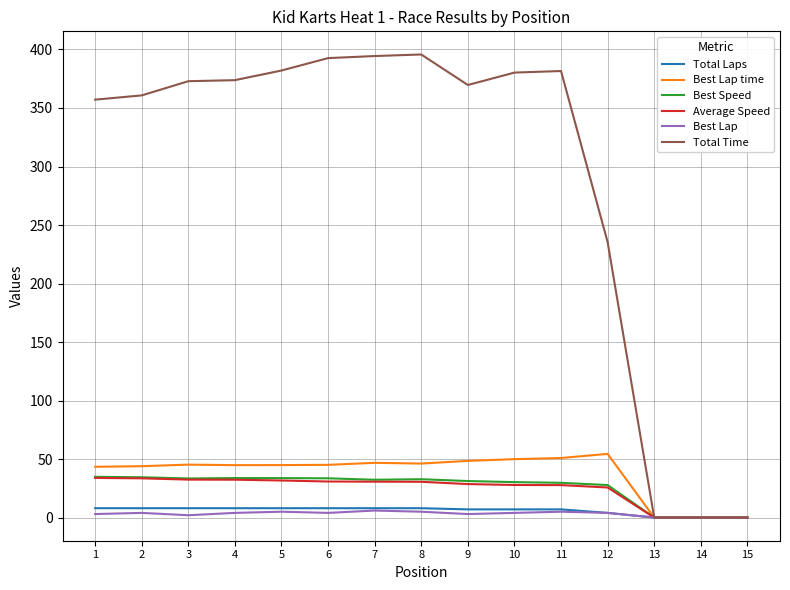

Is the value of Best Lap at 1 greater than the value of Best Speed at 4?

No